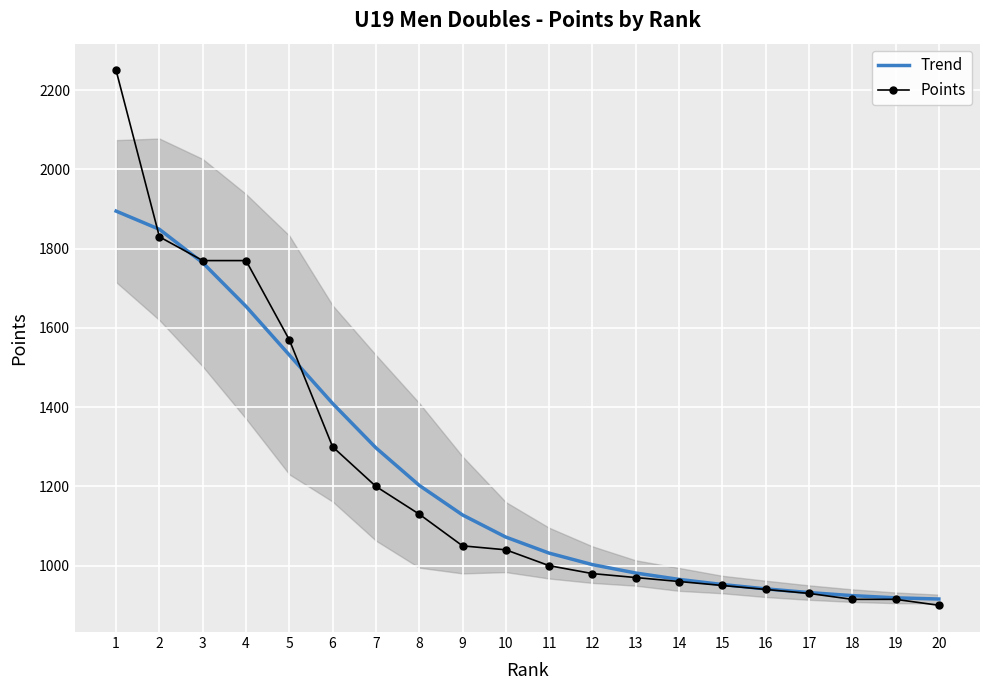

What is the approximate value of Trend at 14?

965.3